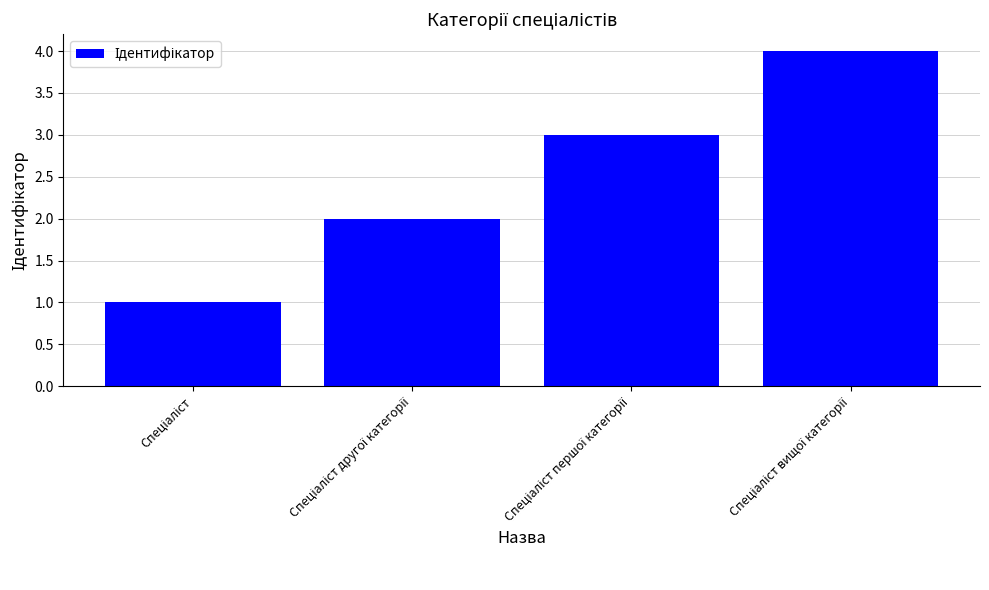

How many values are between 2 and 4?

3